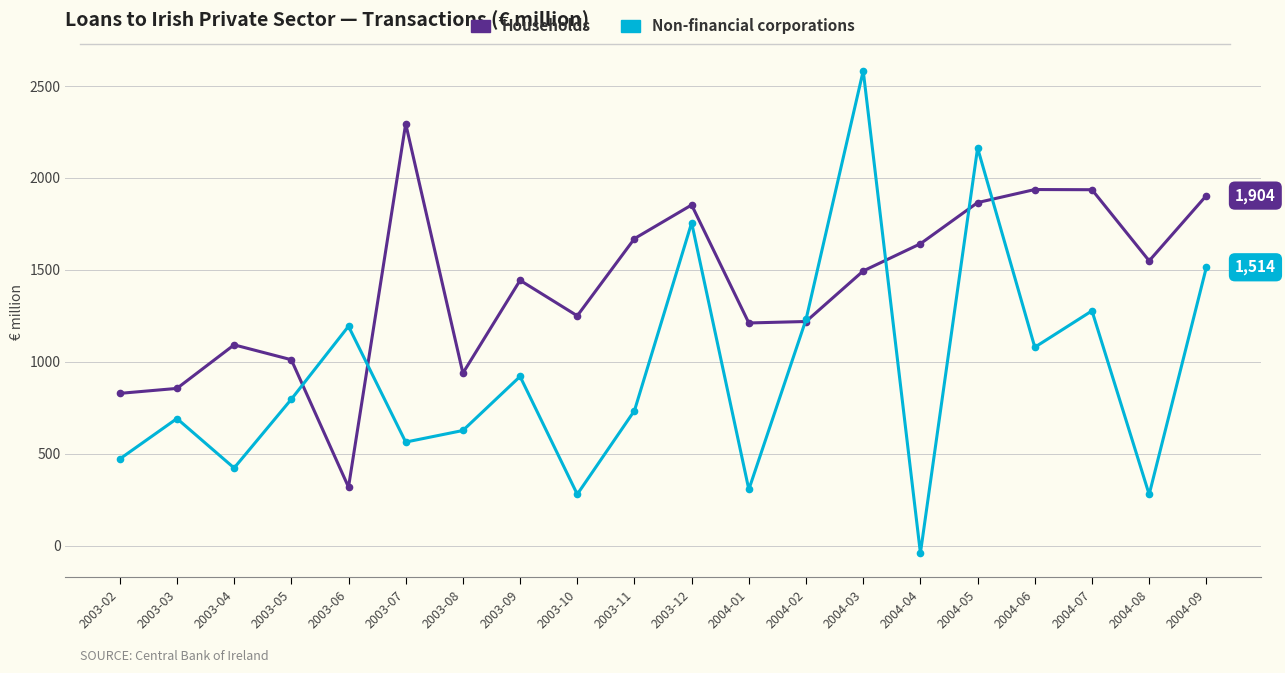

After their last crossing, which series has the higher values: Non-financial corporations or Households?

Households